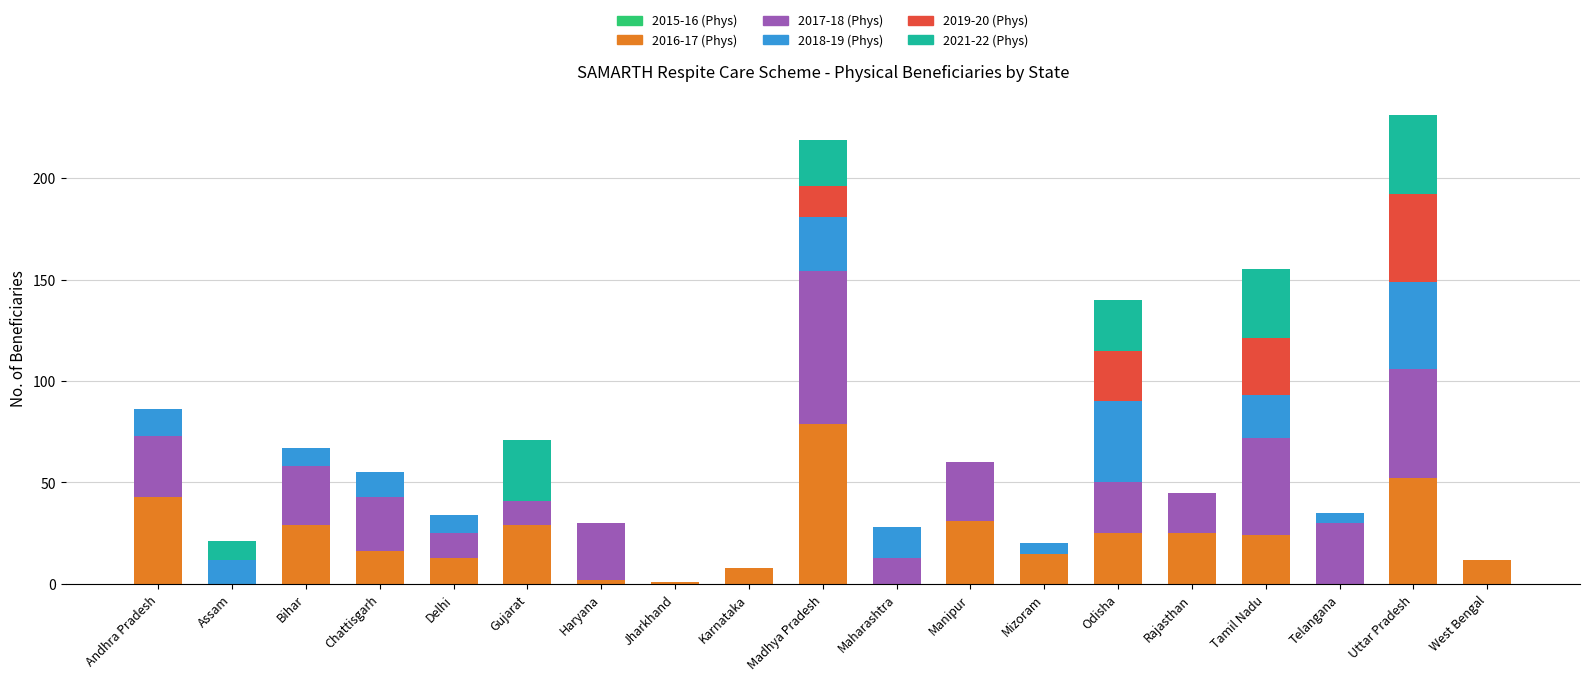

What is the maximum value for 2016-17 (Phys)?

79